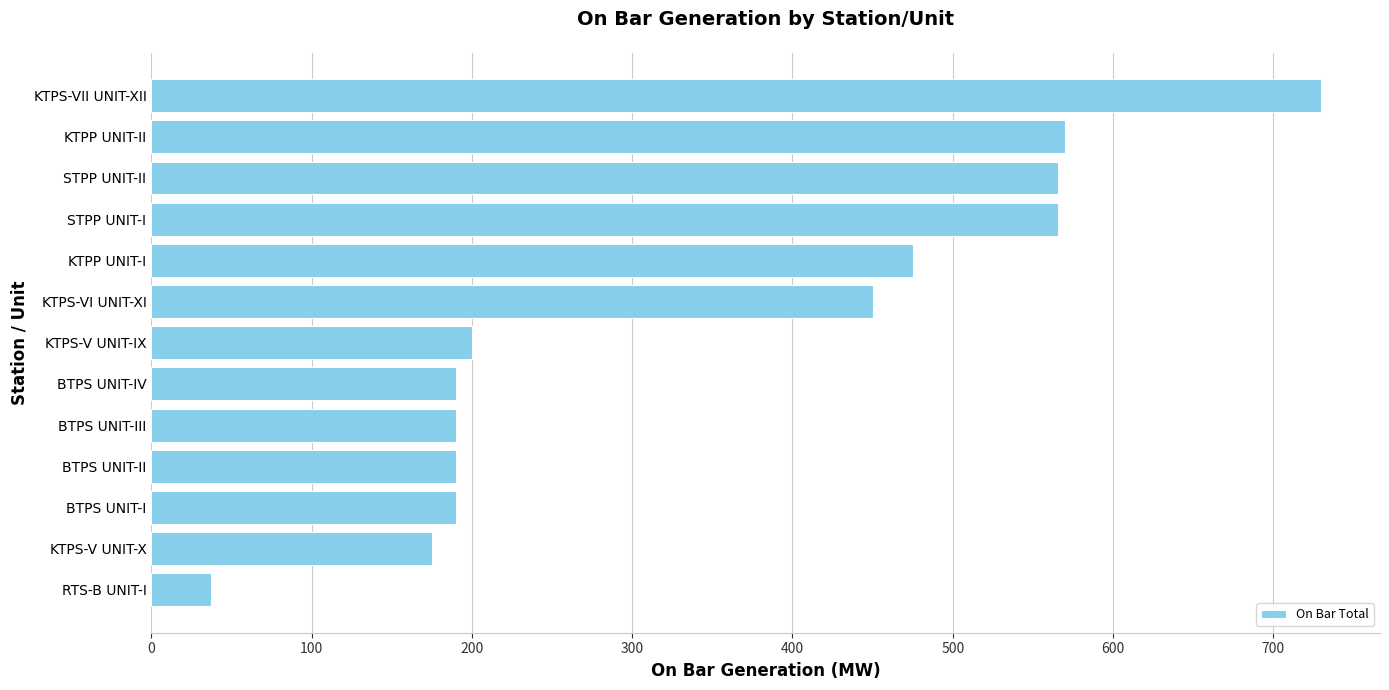

What is the ratio of the value at BTPS UNIT-III to the value at RTS-B UNIT-I?

5.1